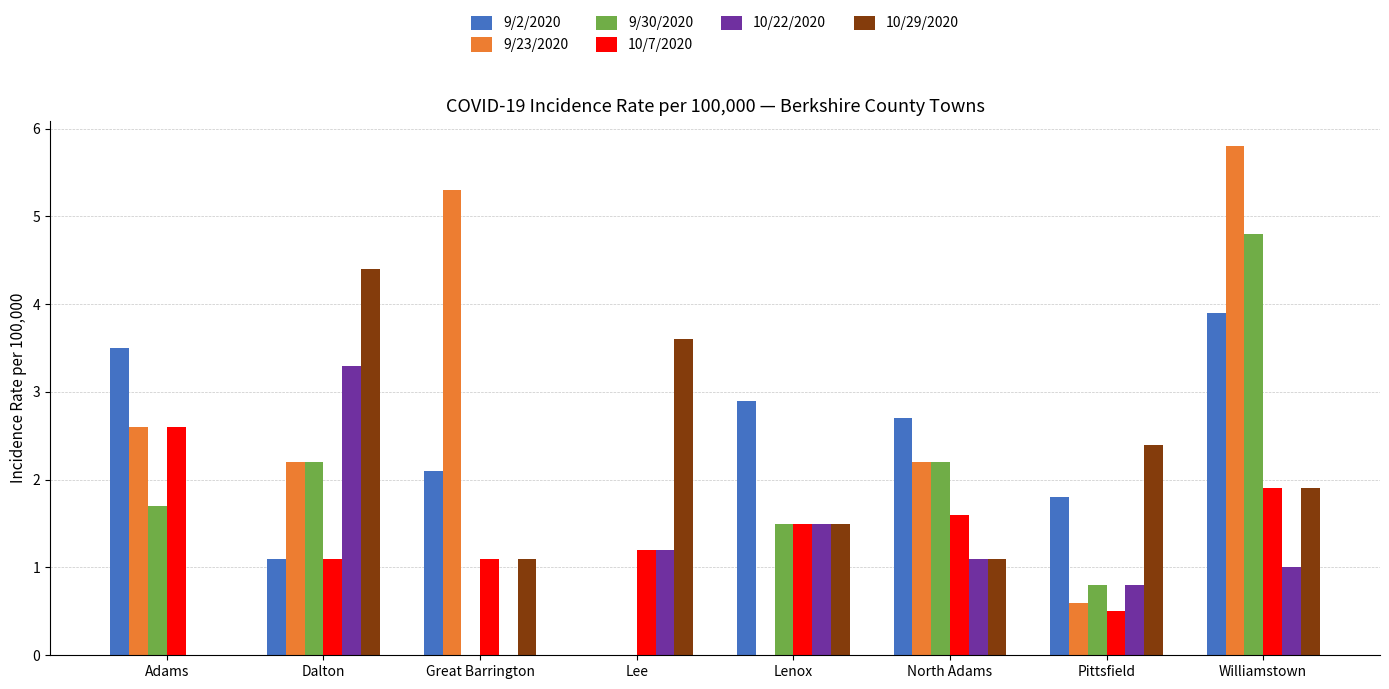

Which series changed the most between Dalton and Williamstown?

9/23/2020